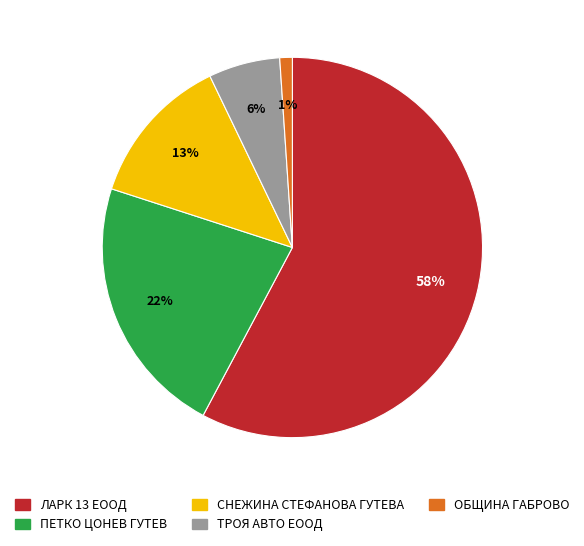

How many slices are in this pie chart?

5